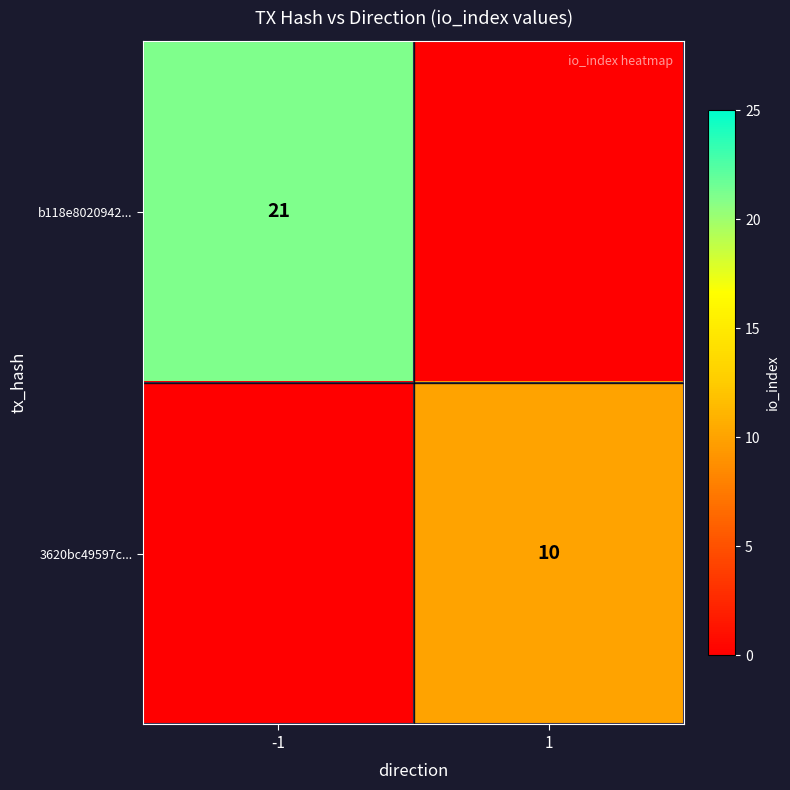

What is the spread (max minus min) of values at 1?

10